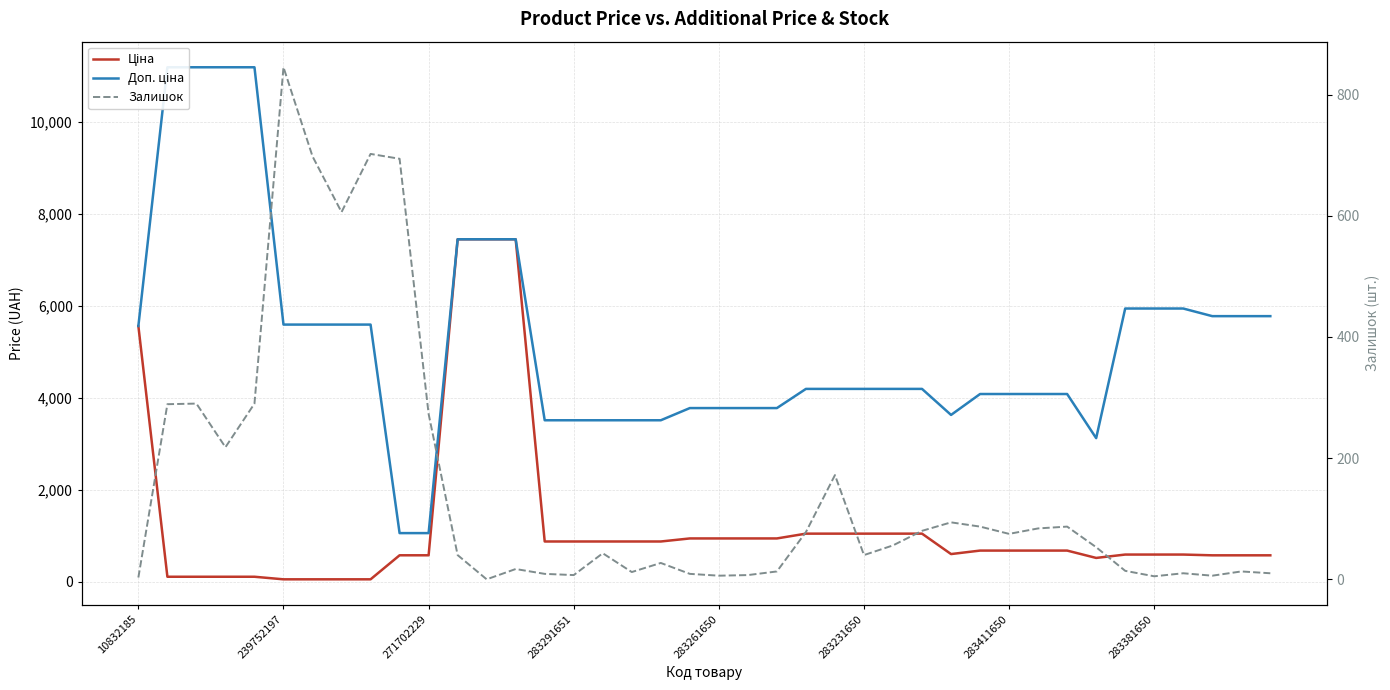

Between which two adjacent categories do Ціна and Залишок first intersect?

10832185 and 239752197